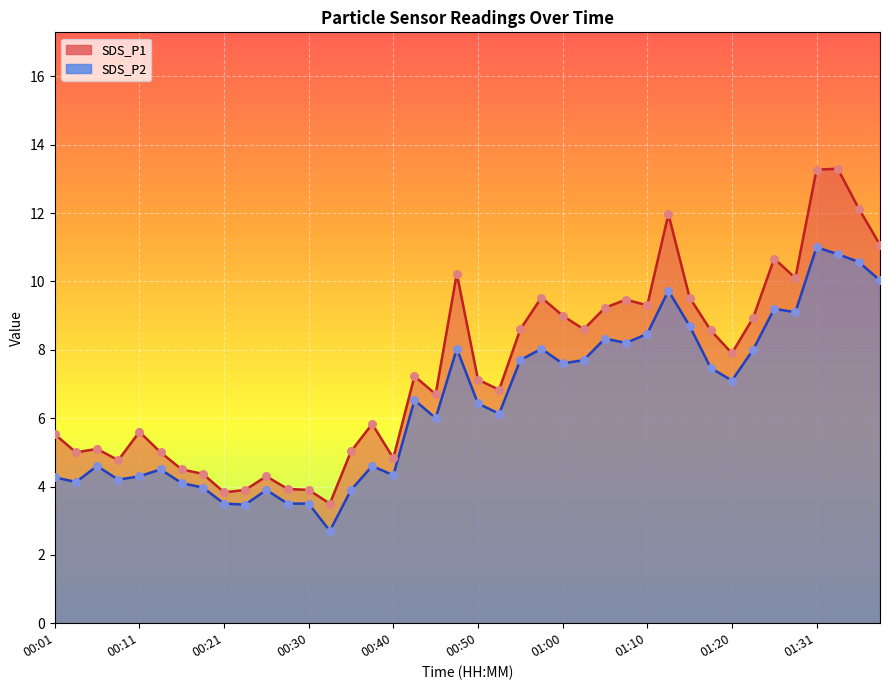

Which series contains the highest Y value?

SDS_P1